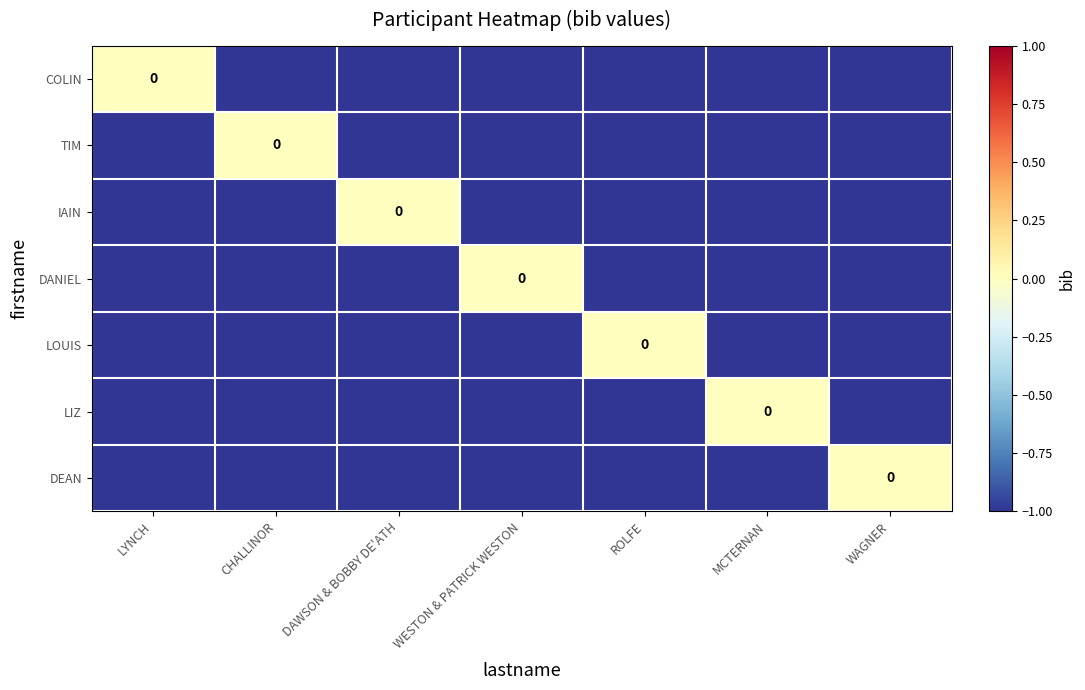

At which label is LIZ closest to 0?

MCTERNAN